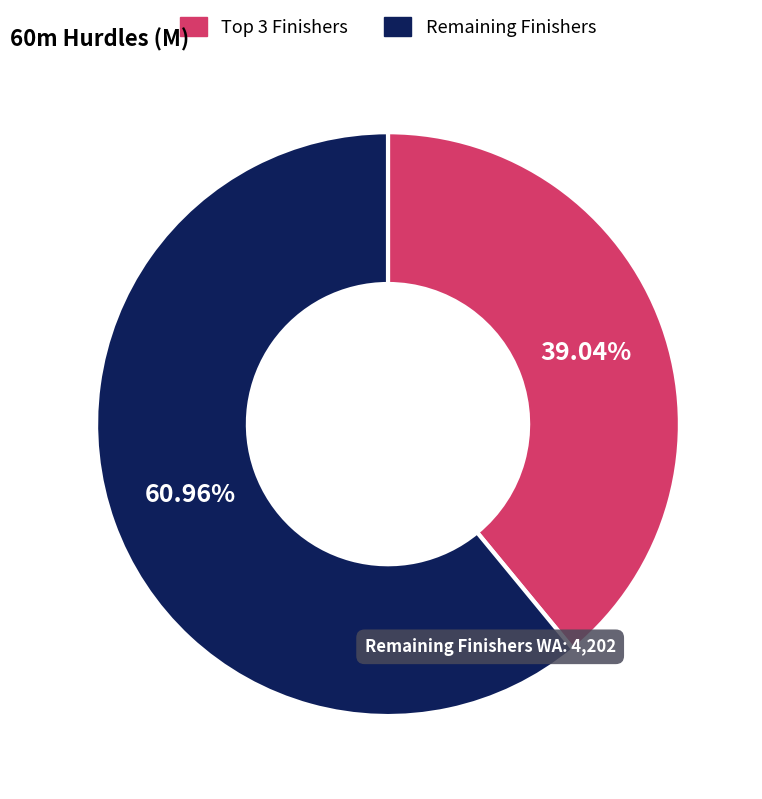

To the nearest percent, what is the difference between the largest and smallest slice percentages?

22%